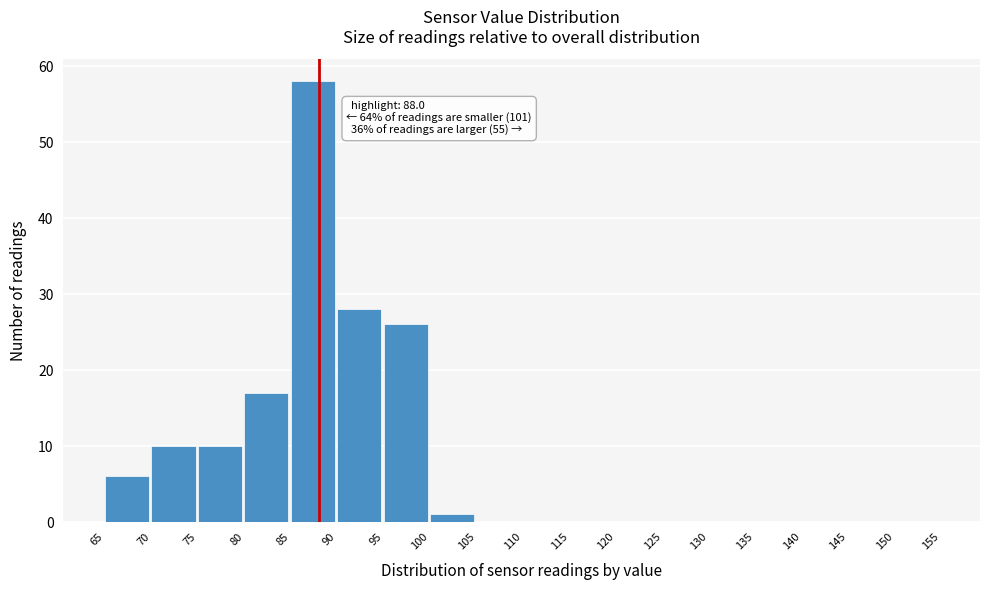

Which range on the x-axis has the tallest bar?

85 to 90